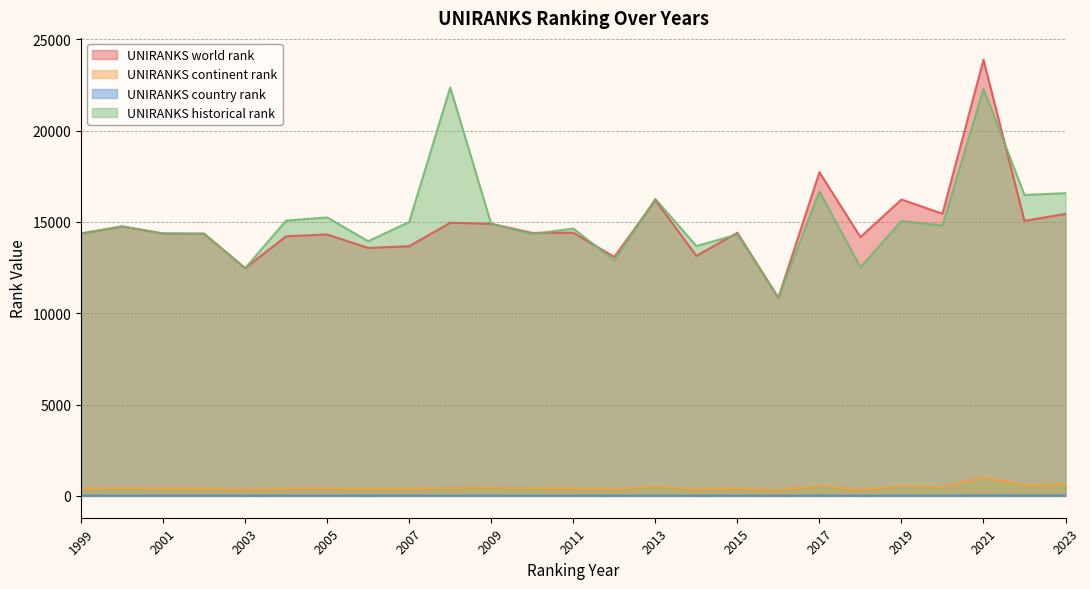

Rank the categories by UNIRANKS world rank value from highest to lowest.

2021, 2017, 2019, 2013, 2020, 2023, 2022, 2008, 2009, 2000, 2011, 2015, 2010, 1999, 2001, 2002, 2005, 2004, 2018, 2007, 2006, 2014, 2012, 2003, 2016